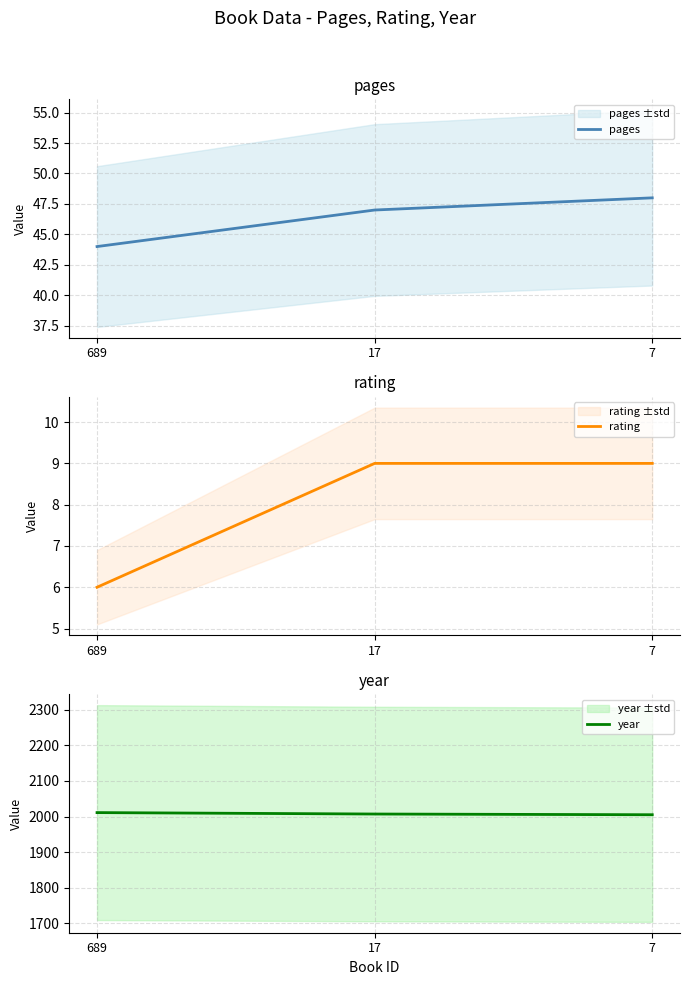

Reading right to left, what are all the values shown in this chart?

pages: 7=48	17=47	689=44
rating: 7=9	17=9	689=6
year: 7=2005	17=2007	689=2011